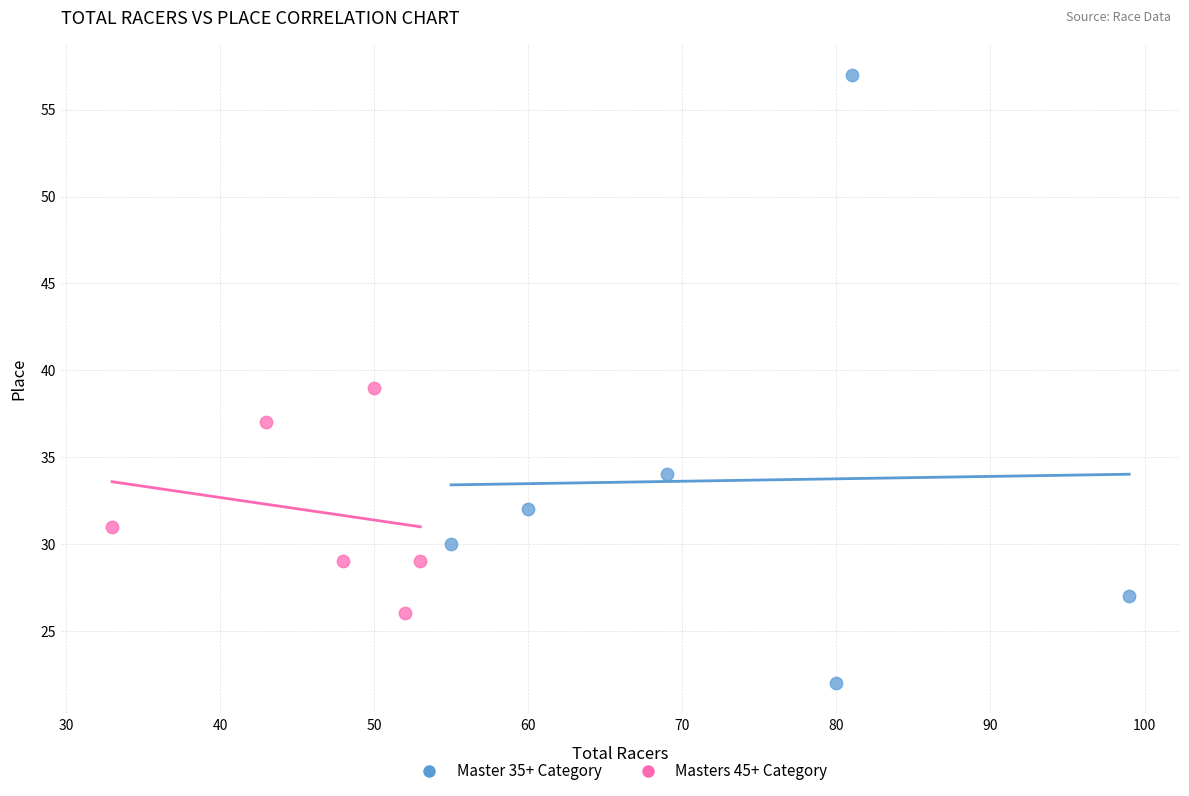

What are all the series names shown in the legend?

Master 35+ Category, Masters 45+ Category